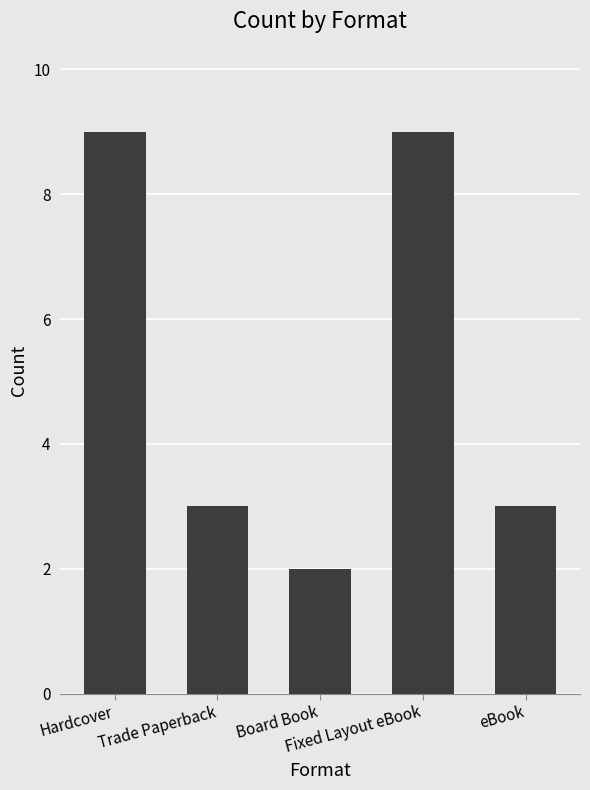

What is the label of the 2nd bar from the left?

Trade Paperback